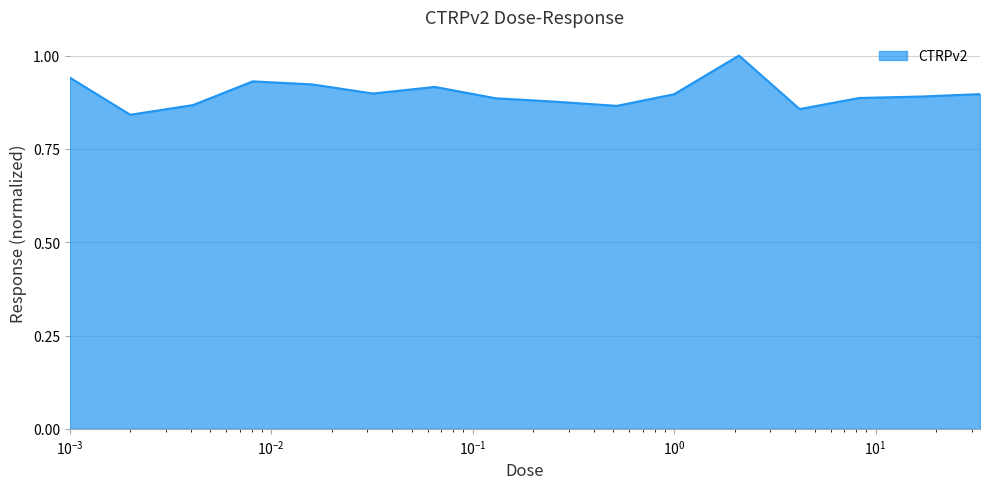

What is the maximum value shown in the chart?

1.0